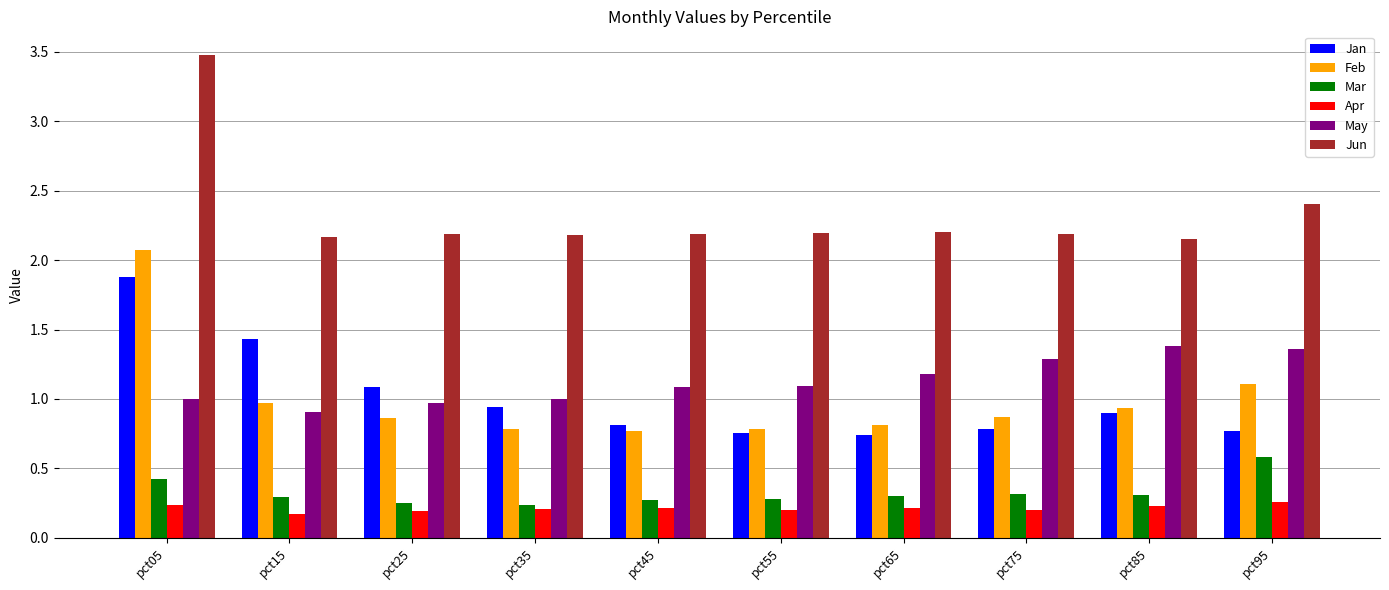

What is the value of the Apr bar at the 3rd from the left?

0.2